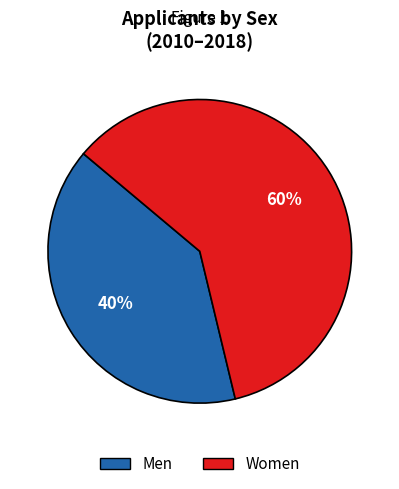

Is there any slice that represents more than half of the pie?

Yes